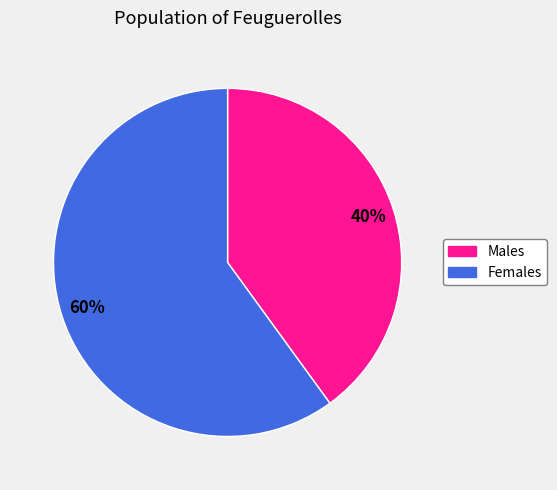

Is there any slice that represents more than half of the pie?

Yes